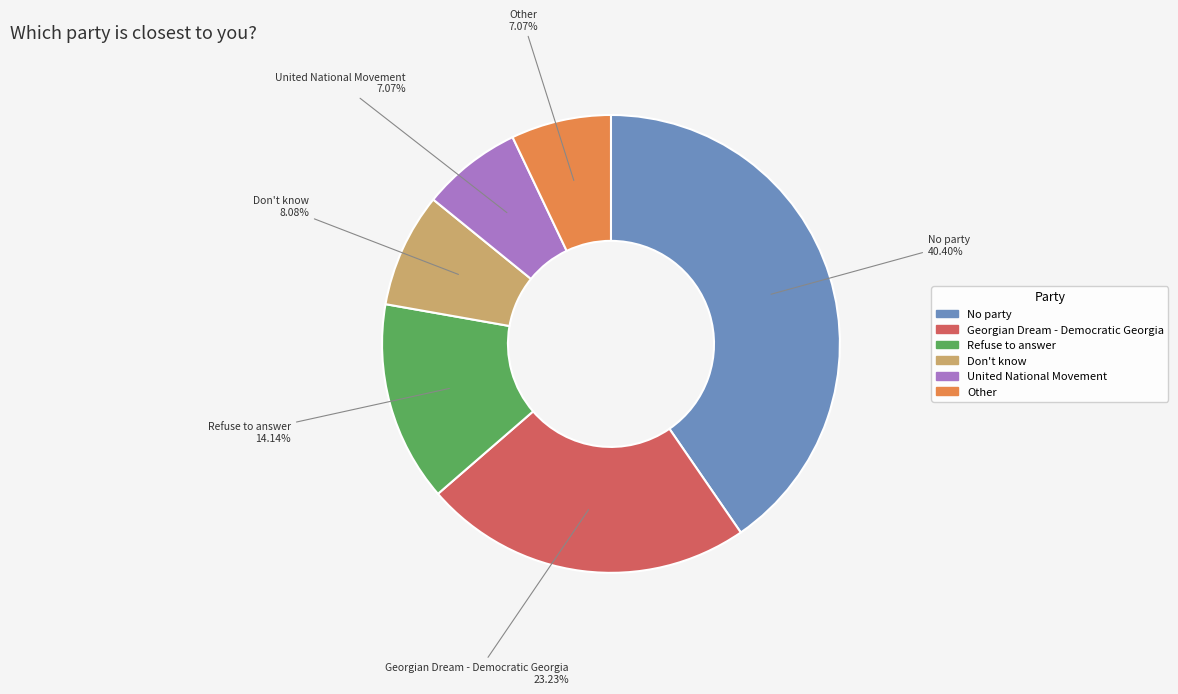

Which slice is the largest?

No party